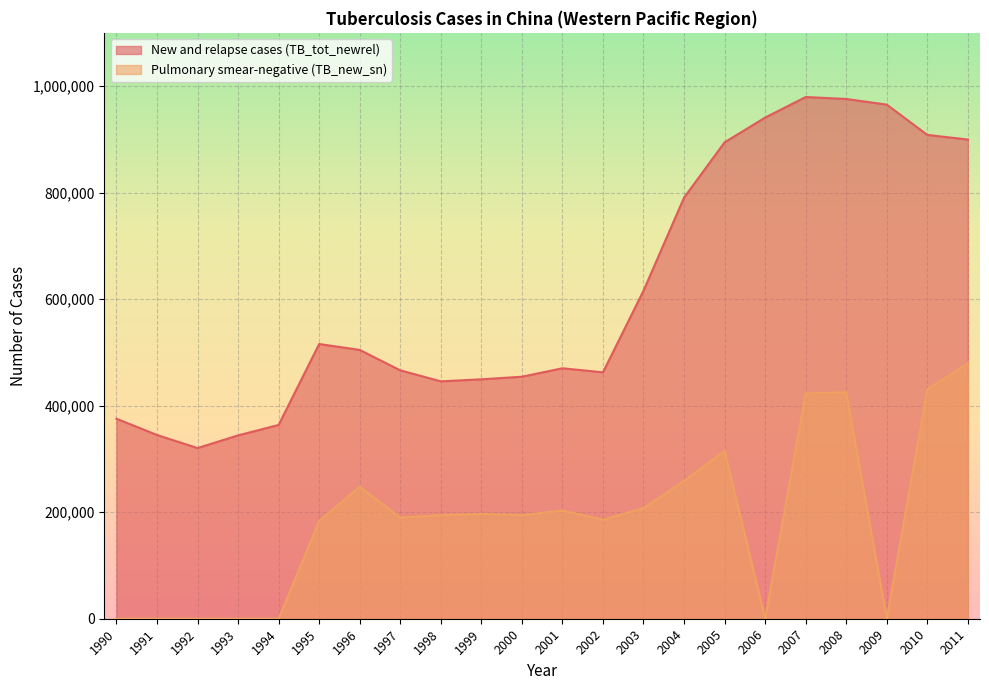

What is the value of the New and relapse cases (TB_tot_newrel) point at the 9th from the left?

445704